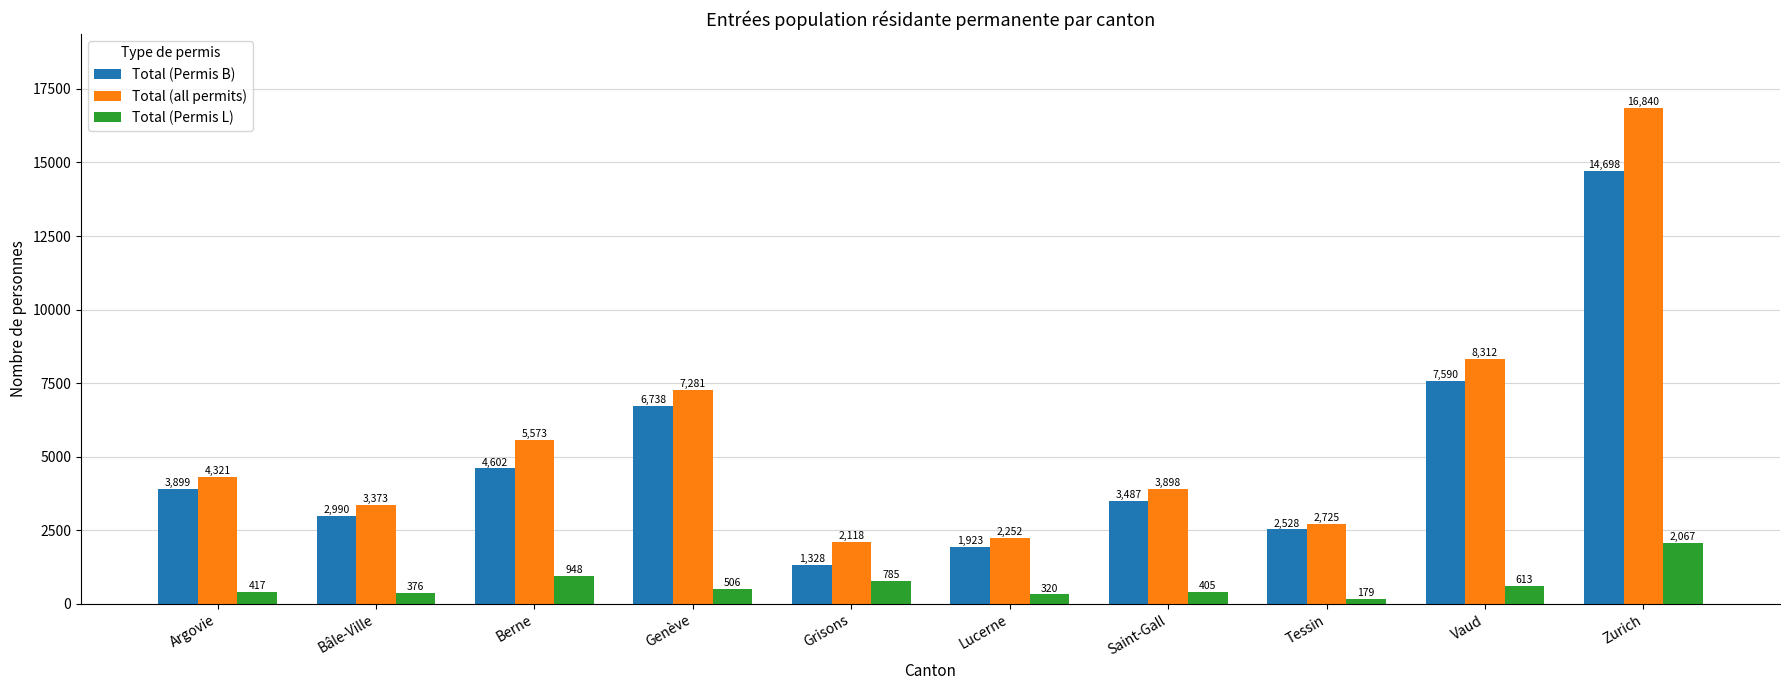

True or false: Total (all permits) has a value of 5227 at Bâle-Ville.

False